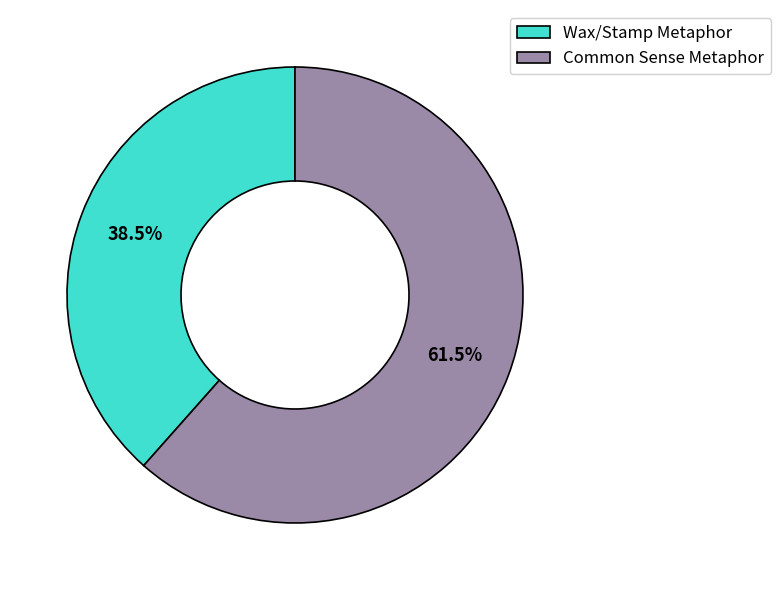

Is Common Sense Metaphor the majority of the pie?

Yes